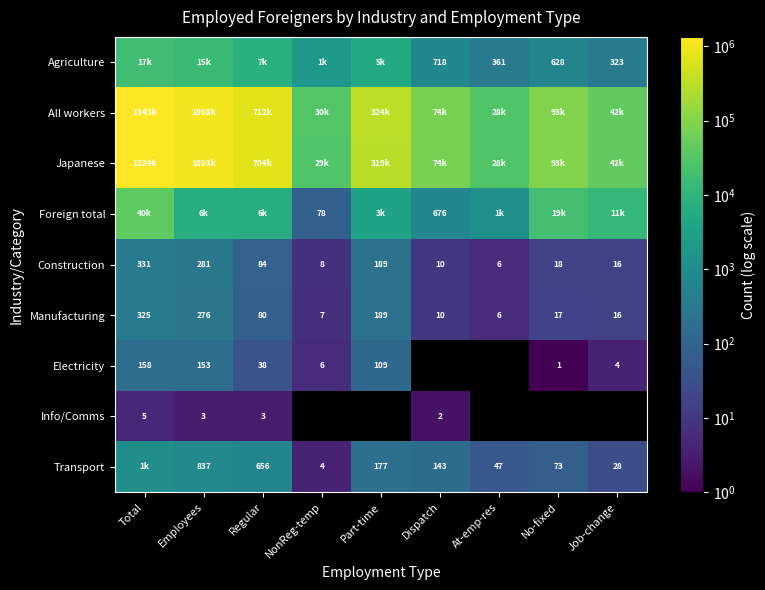

Where is Manufacturing nearest to the value 165?

Part-time